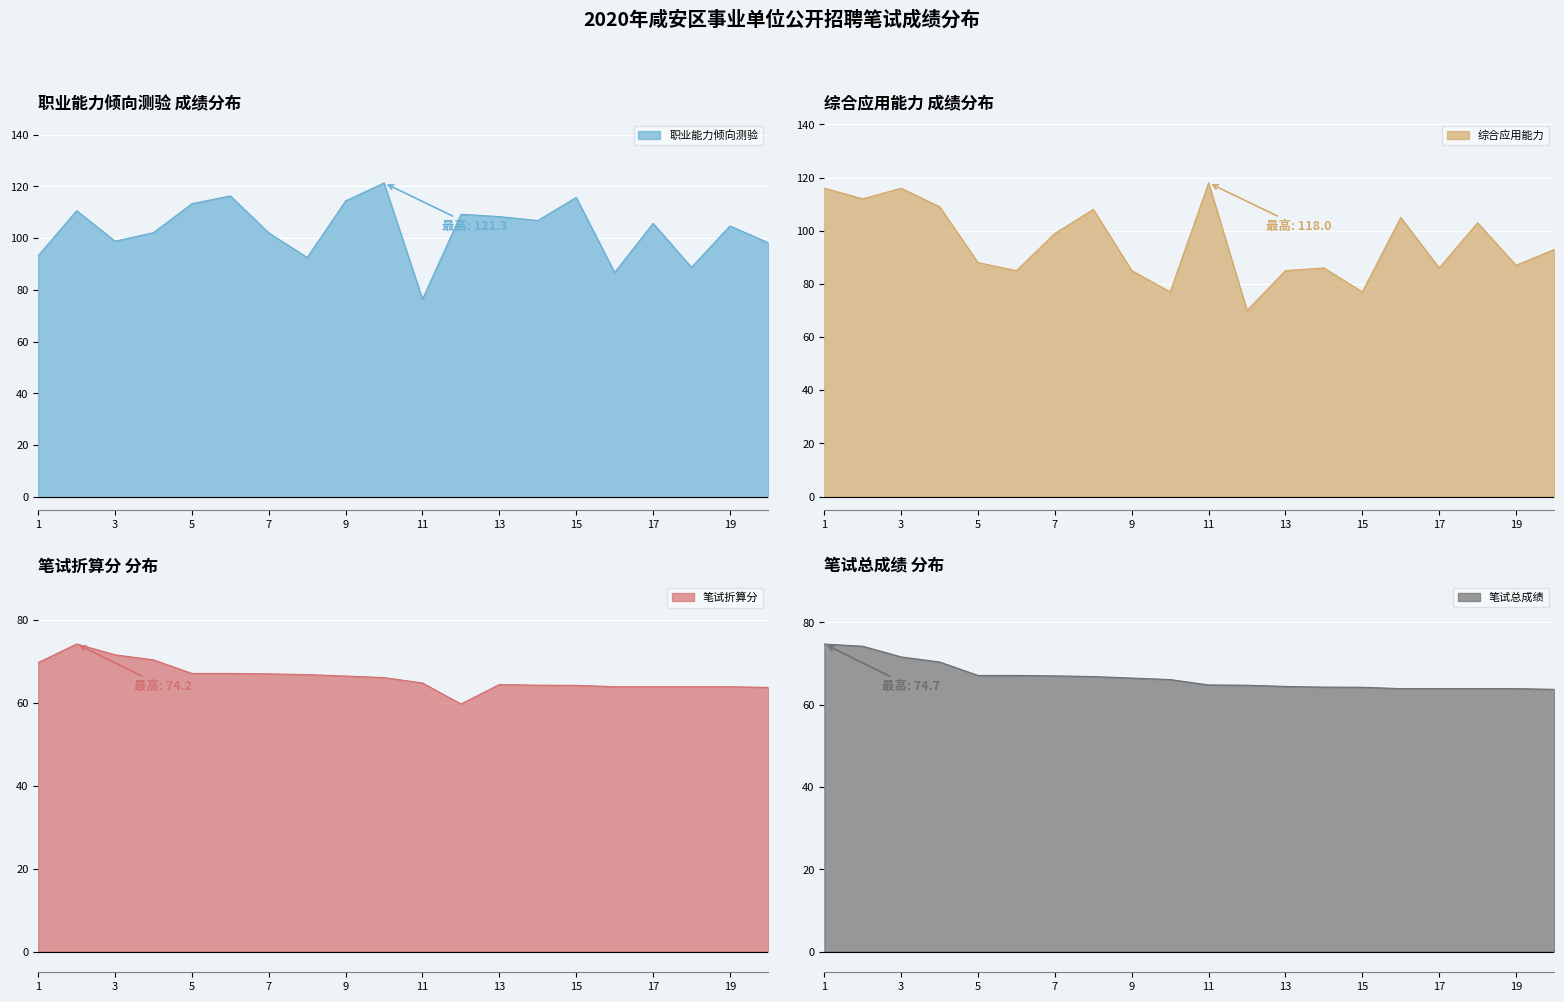

Reading left to right, list all the values displayed in this chart.

职业能力倾向测验: 1=93.2	2=110.6	3=98.8	4=102.1	5=113.3	6=116.3	7=102.0	8=92.5	9=114.4	10=121.3	11=76.4	12=109.2	13=108.3	14=106.8	15=115.7	16=86.7	17=105.7	18=88.7	19=104.7	20=98.2
综合应用能力: 1=116.0	2=112.0	3=116.0	4=109.0	5=88.0	6=85.0	7=99.0	8=108.0	9=85.0	10=77.0	11=118.0	12=70.0	13=85.0	14=86.0	15=77.0	16=105.0	17=86.0	18=103.0	19=87.0	20=93.0
笔试折算分: 1=69.7	2=74.2	3=71.6	4=70.4	5=67.1	6=67.1	7=67.0	8=66.8	9=66.5	10=66.1	11=64.8	12=59.7	13=64.4	14=64.3	15=64.2	16=63.9	17=63.9	18=63.9	19=63.9	20=63.7
笔试总成绩: 1=74.7	2=74.2	3=71.6	4=70.4	5=67.1	6=67.1	7=67.0	8=66.8	9=66.5	10=66.1	11=64.8	12=64.7	13=64.4	14=64.3	15=64.2	16=63.9	17=63.9	18=63.9	19=63.9	20=63.7